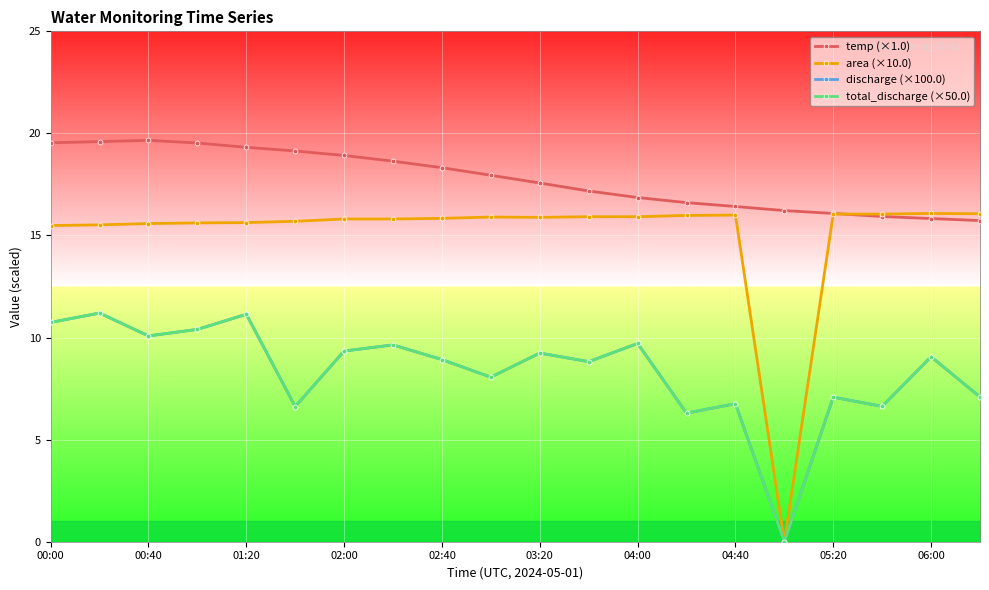

True or false: discharge (×100.0) and total_discharge (×50.0) intersect in this chart.

False